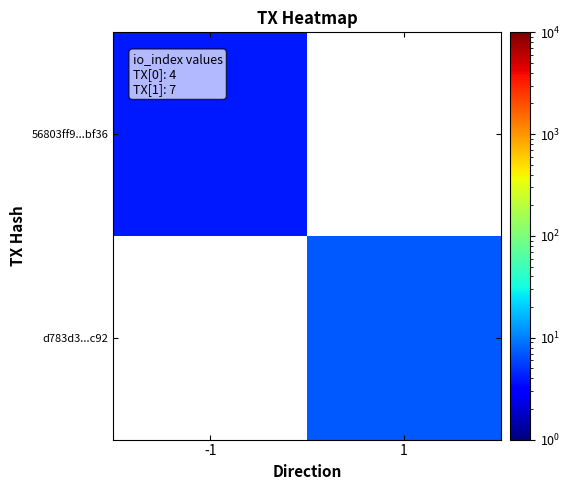

The value of d783d3...c92 at 1 is 7.0. True or false?

True